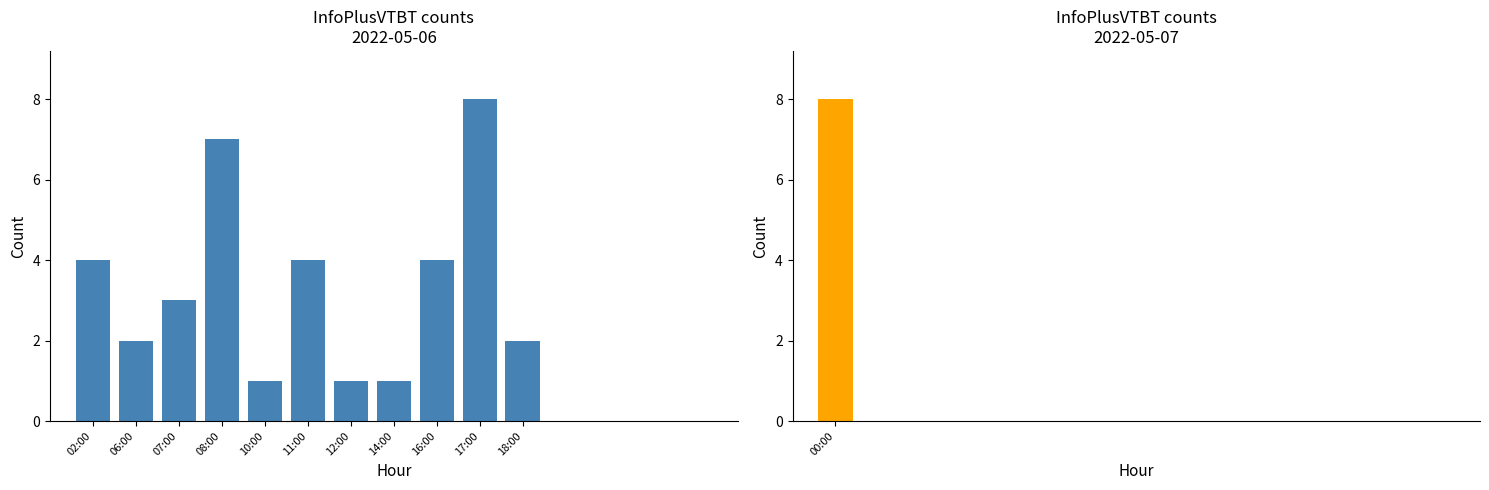

Which has a higher value, 06:00 or 18:00?

06:00